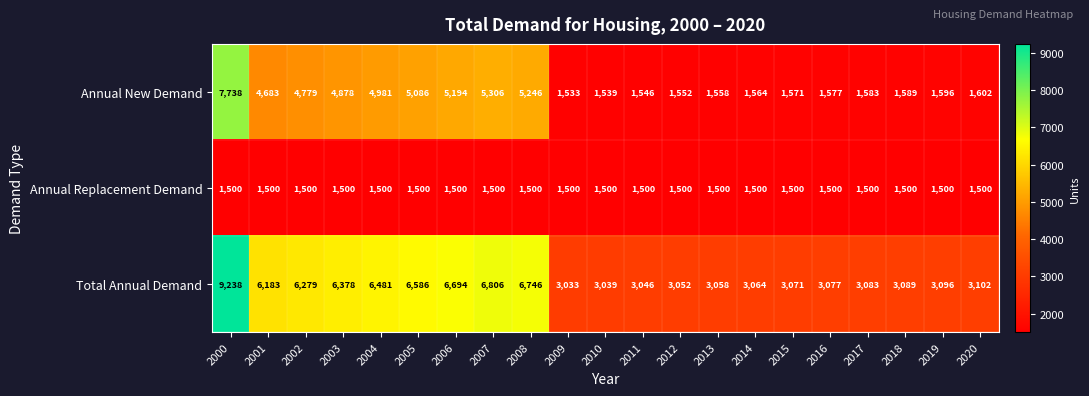

How many data points in Total Annual Demand are less than 3096?

10